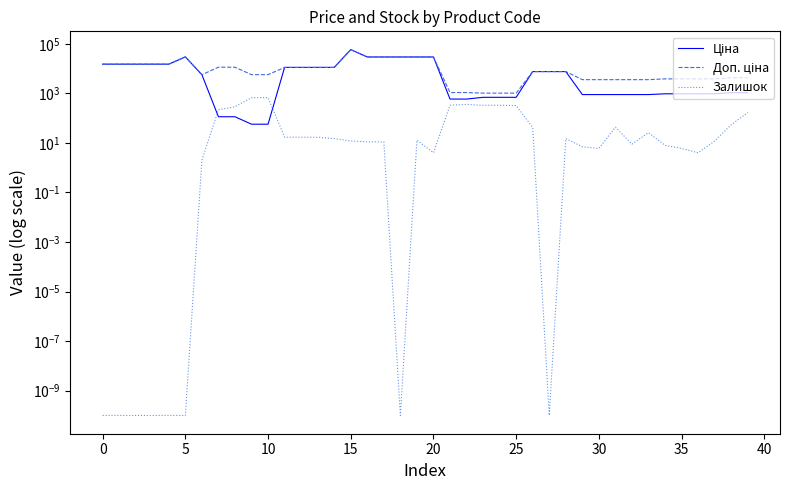

Reading left to right, transcribe all the data shown in this chart.

Ціна: 15120.0	15120.0	15120.0	15120.0	15120.0	29747.2	5673.8	114.1	114.1	57.0	57.0	11188.2	11188.2	11188.2	11188.2	58426.5	29491.5	29491.5	29491.5	29491.5	29491.5	589.9	589.9	693.7	693.7	693.7	7596.5	7596.5	7596.5	895.9	895.9	895.9	895.9	895.9	963.5	963.5	963.5	963.5	1069.8	1069.8
Доп. ціна: 15120.0	15120.0	15120.0	15120.0	15120.0	29747.2	5673.8	11410.0	11410.0	5705.0	5705.0	11188.2	11188.2	11188.2	11188.2	58426.5	29491.5	29491.5	29491.5	29491.5	29491.5	1081.7	1081.7	1024.6	1024.6	1024.6	7596.5	7596.5	7596.5	3583.6	3583.6	3583.6	3583.6	3583.6	3854.0	3854.0	3854.0	3854.0	4279.1	4279.1
Залишок: 0.0	0.0	0.0	0.0	0.0	0.0	2.0	218.0	290.0	670.0	676.0	17.0	17.0	17.0	15.0	12.0	11.0	11.0	0.0	13.0	4.0	333.0	359.0	330.0	333.0	322.0	42.0	0.0	15.0	7.0	6.0	43.0	9.0	26.0	8.0	6.0	4.0	12.0	54.0	169.0